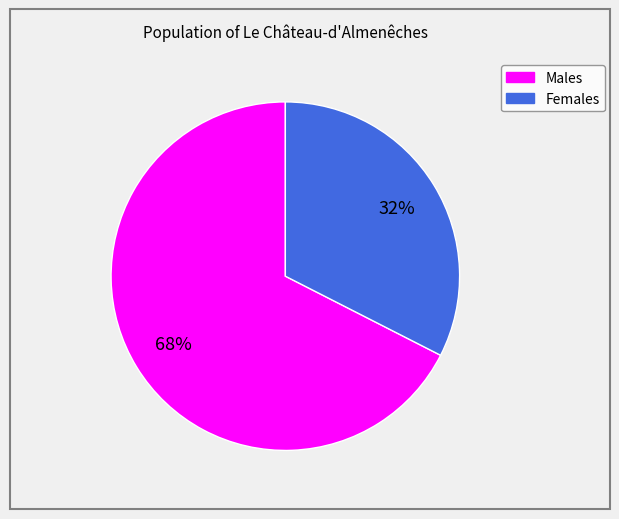

Does any single category account for the majority?

Yes